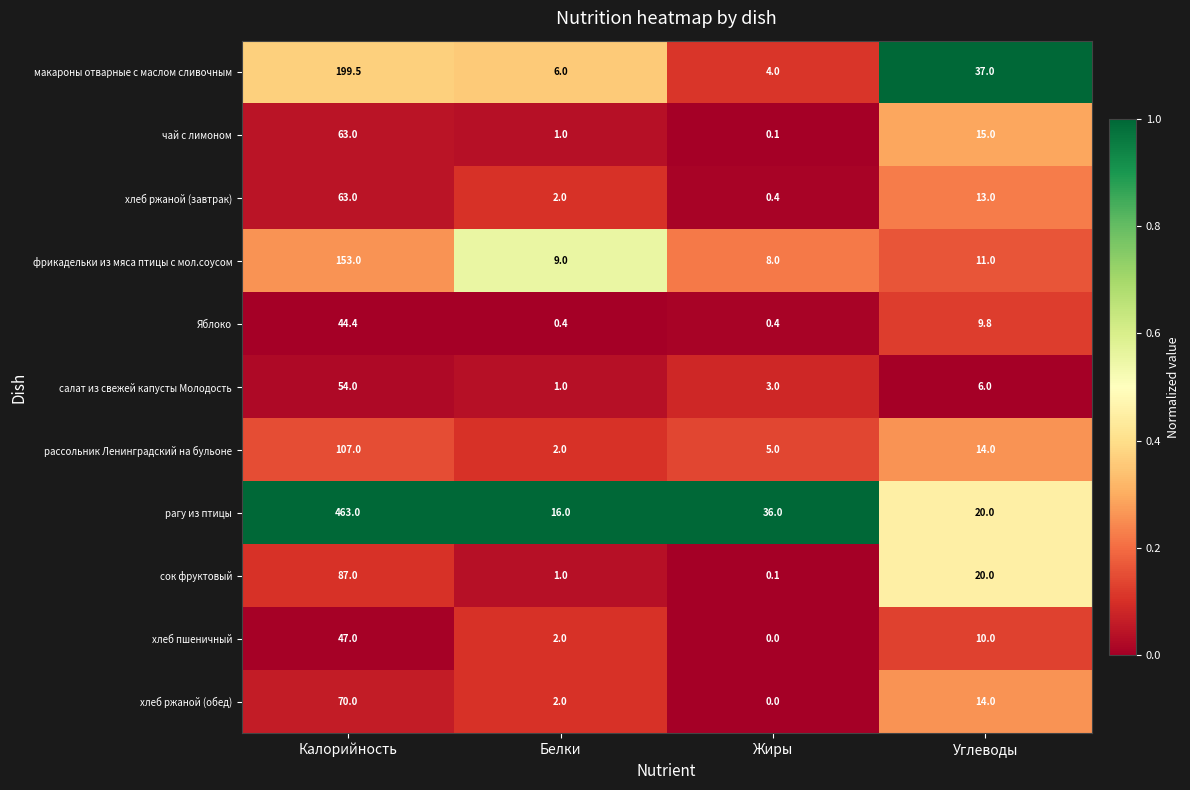

True or false: сок фруктовый has a value of 1.0 at Белки.

True